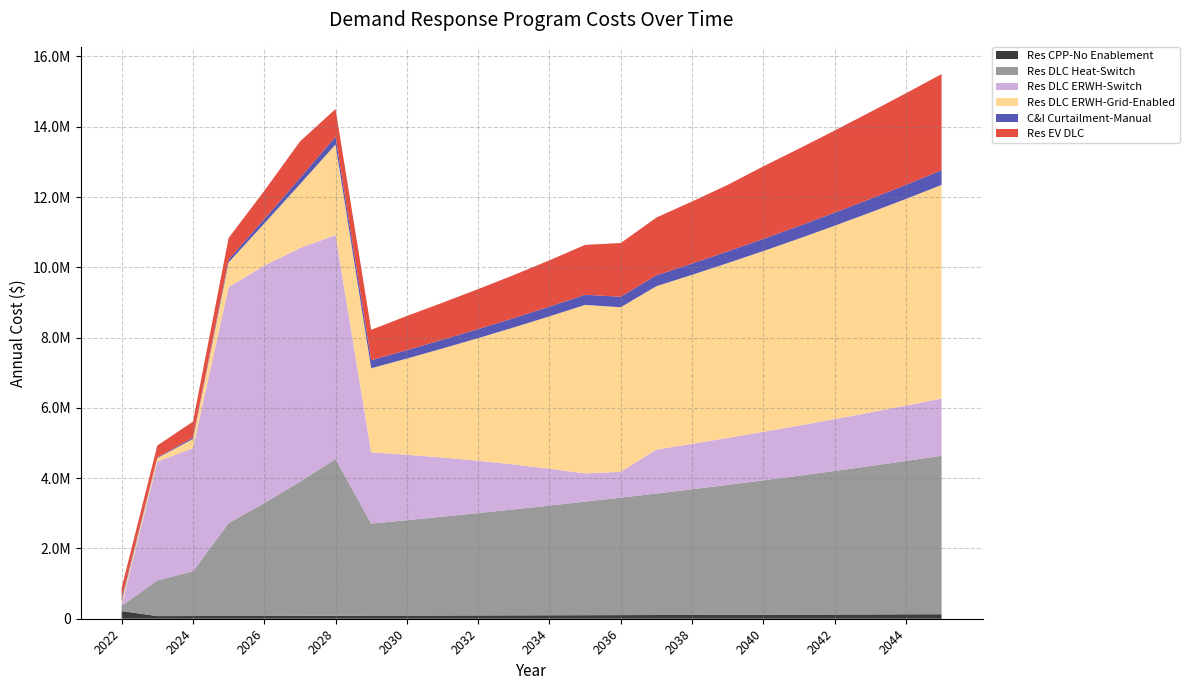

Reading right to left, extract all data points from this chart.

Res CPP-No Enablement: 128637.3	125499.9	122438.9	119452.6	116539.1	113696.7	110923.6	108218.1	105578.7	103003.6	100491.3	98040.3	95649.1	93316.1	91040.1	88819.6	86653.3	84539.8	82477.9	80466.2	78503.6	76588.9	74720.9	218695.3
Res DLC Heat-Switch: 4510348.8	4364367.0	4223085.4	4085672.5	3952191.9	3822796.0	3697075.5	3575363.6	3457363.5	3342818.7	3231238.8	3121973.7	3015478.1	2912647.8	2812591.4	2714911.5	2620532.7	4460487.5	3815979.6	3210187.4	2641323.6	1272966.5	1016375.3	140929.7
Res DLC ERWH-Switch: 1627528.1	1575339.6	1524931.4	1475851.5	1428156.0	1381963.2	1337062.3	1293680.0	1251683.6	734643.9	804110.7	1050456.9	1278673.5	1489651.4	1684158.9	1863021.6	2027137.5	6372298.4	6648480.5	6757606.4	6714996.1	3504096.0	3379143.1	22938.7
Res DLC ERWH-Grid-Enabled: 6078720.1	5880594.0	5688564.1	5501939.8	5320712.8	5144909.8	4974157.3	4808602.7	4647919.1	4683913.8	4794223.3	4334412.5	3899554.9	3489194.5	3101844.5	2736510.8	2392737.9	2575582.1	1817132.8	1197720.7	705653.2	261178.4	102944.3	124786.4
C&I Curtailment-Manual: 416735.7	400841.5	386075.5	371824.7	358184.2	344948.2	332597.9	320128.3	308712.4	298099.0	287571.1	275709.9	265294.6	257517.2	249261.0	239496.6	230831.6	223320.5	172589.7	125151.7	80862.5	39157.5	18904.7	74026.0
Res EV DLC: 2736908.1	2605955.4	2473081.9	2337478.3	2201199.0	2064552.8	1893564.7	1766854.2	1644839.6	1528780.4	1420370.7	1319389.6	1225110.6	1137357.4	1053459.3	972385.0	863504.4	789117.4	1041089.3	804241.7	613005.0	454307.7	336369.5	300000.0